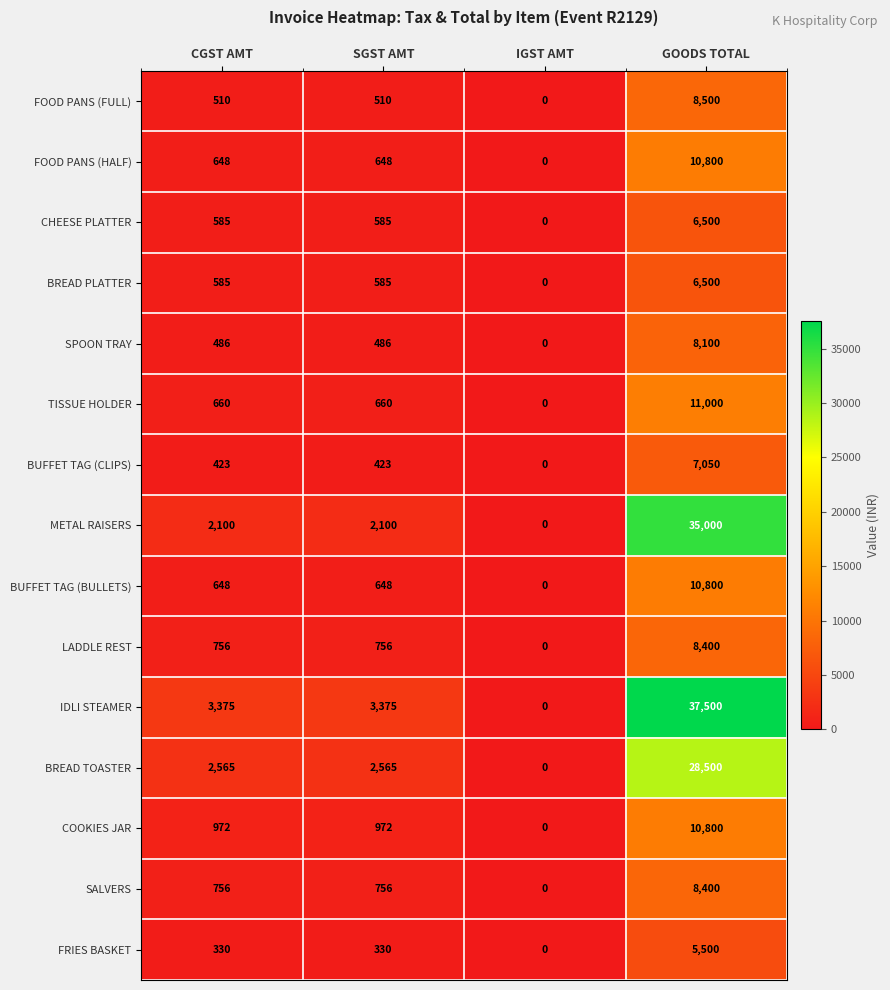

At which category is the sum across all series the highest?

GOODS TOTAL